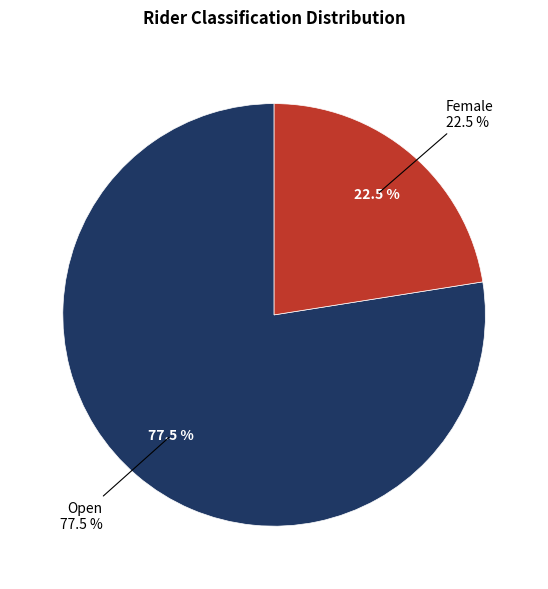

Which has a higher value, Open or Female?

Open